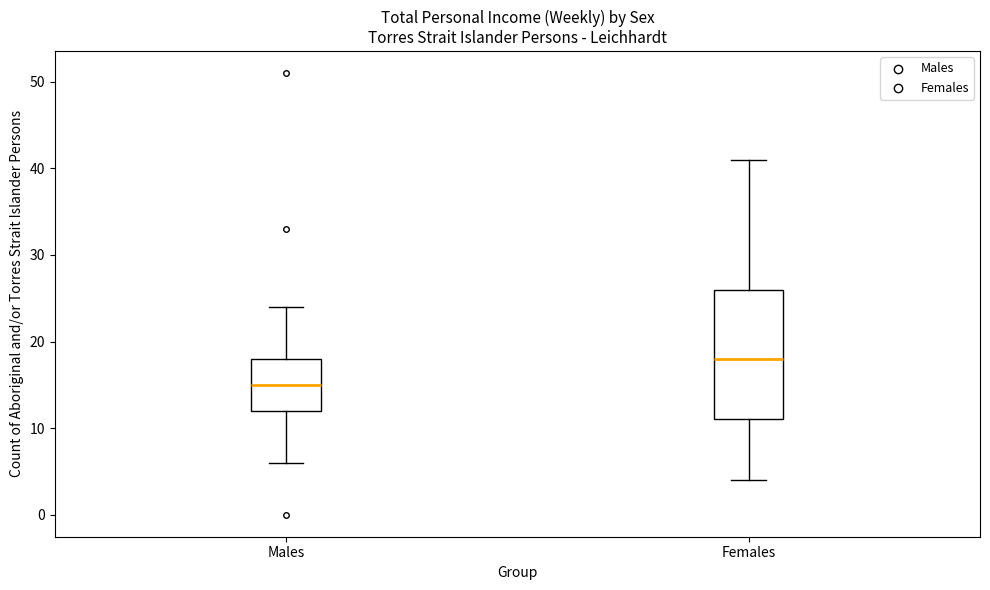

Which box is the tallest, from its lower edge to its upper edge?

Females